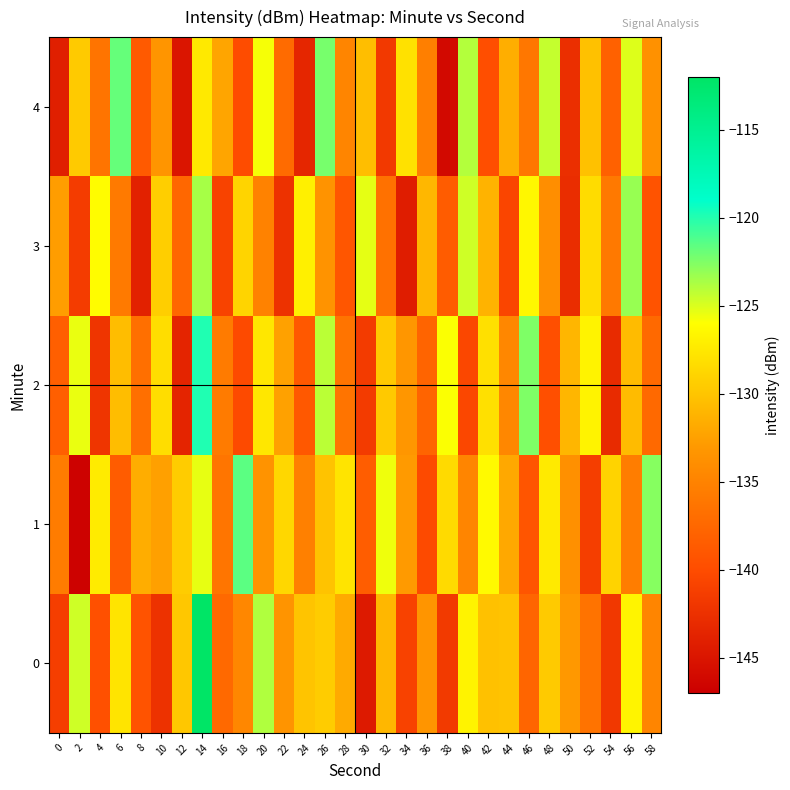

Between 52 and 58, which series saw the biggest shift?

1